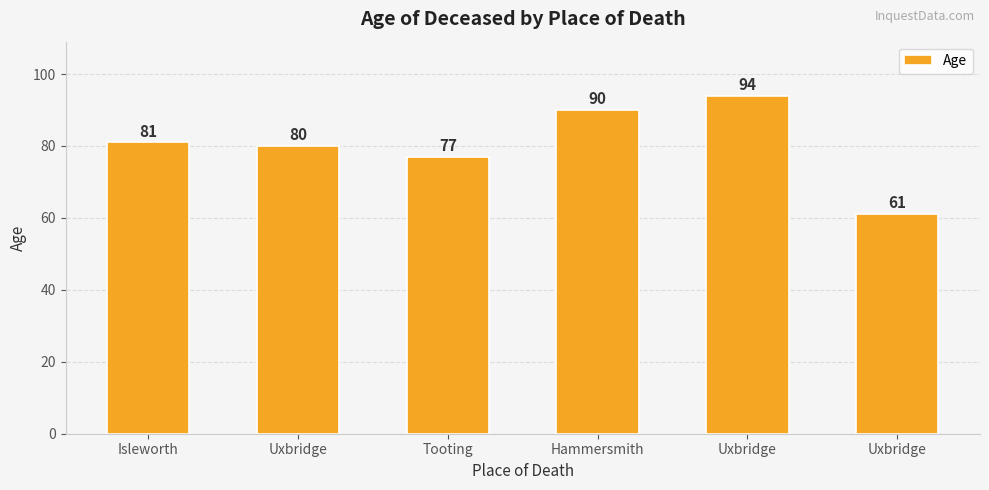

Count the number of data series in this chart.

1